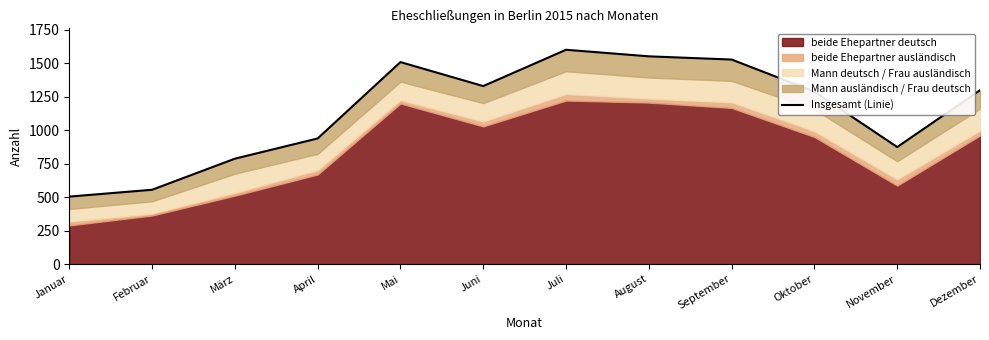

At which label does the data first exceed 1298?

Mai